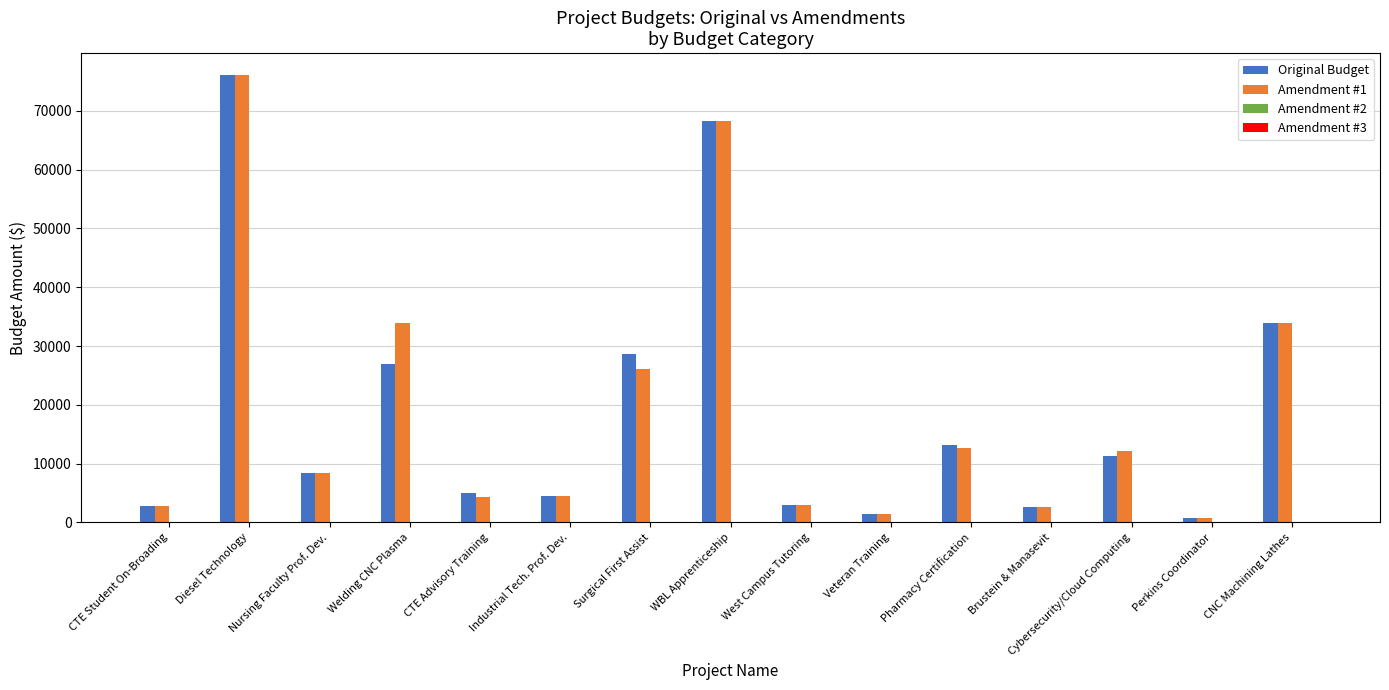

Is the value of Amendment #1 at CNC Machining Lathes greater than the value of Original Budget at CTE Advisory Training?

Yes